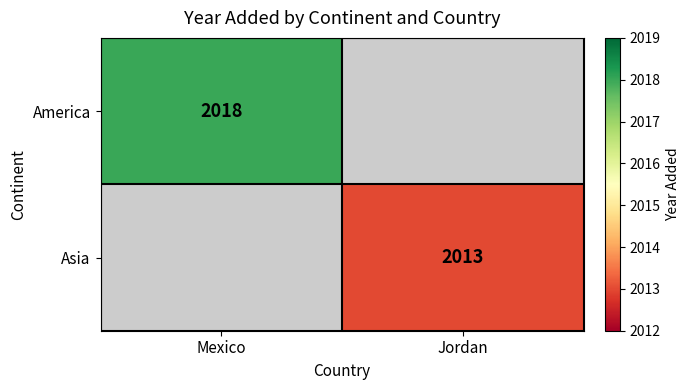

The Asia series shows 2013 at Jordan. True or false?

True